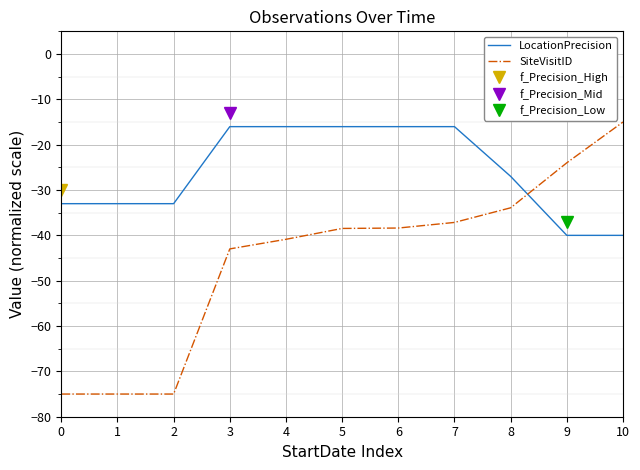

List the series in order of their peak value, lowest first.

LocationPrecision, SiteVisitID